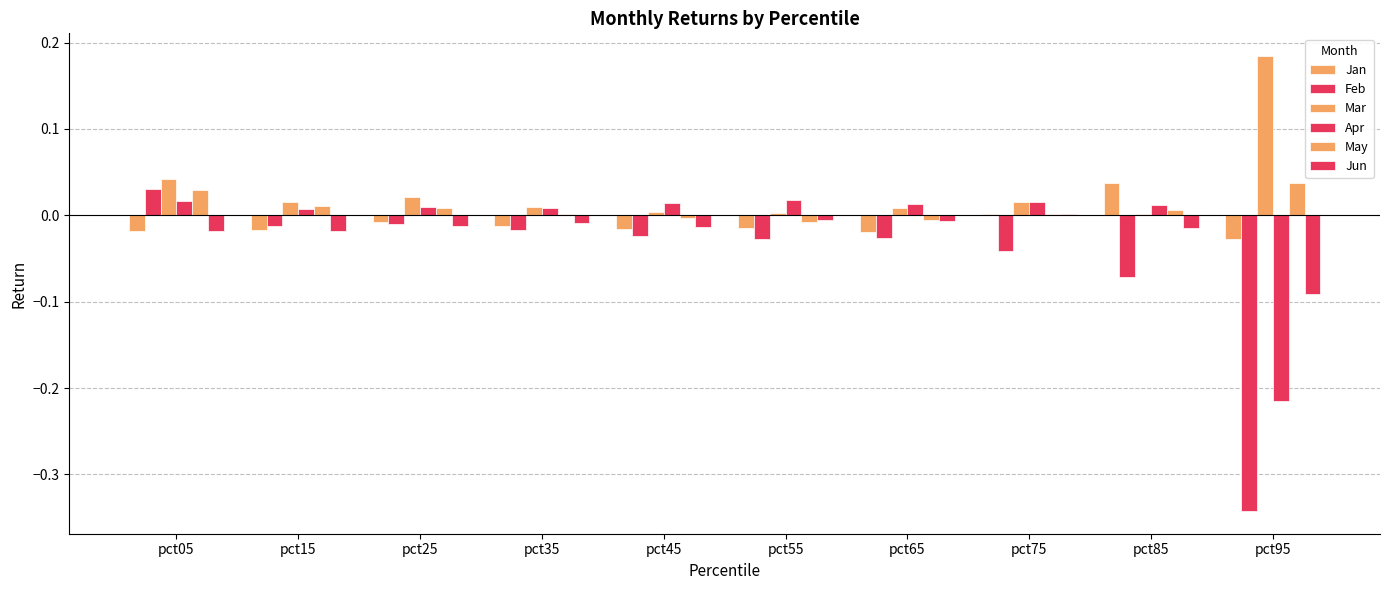

Count the number of categories in the chart.

10